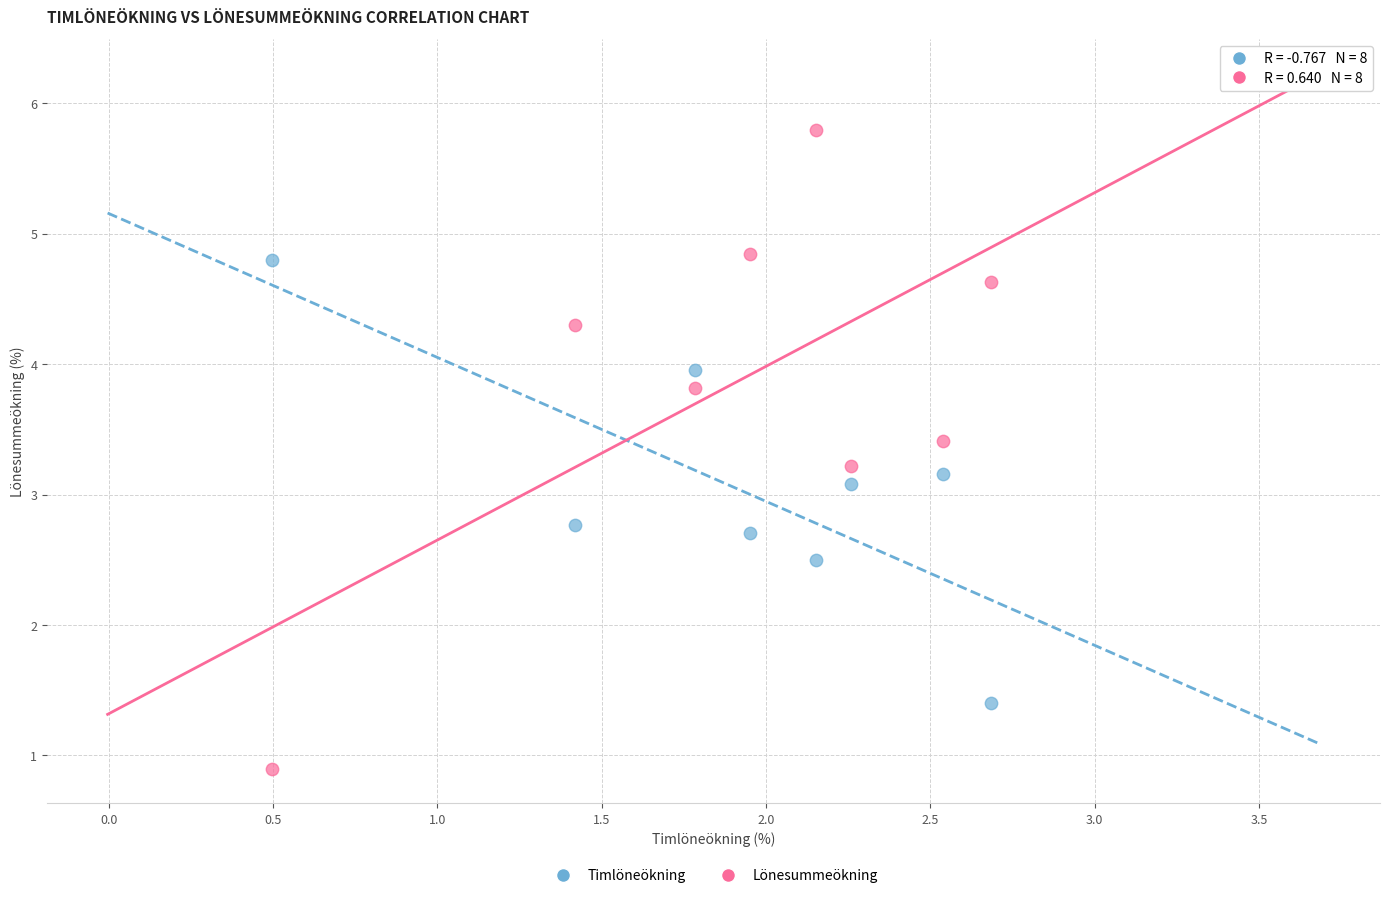

Which series has the largest Y range (max minus min)?

Lönesummeökning